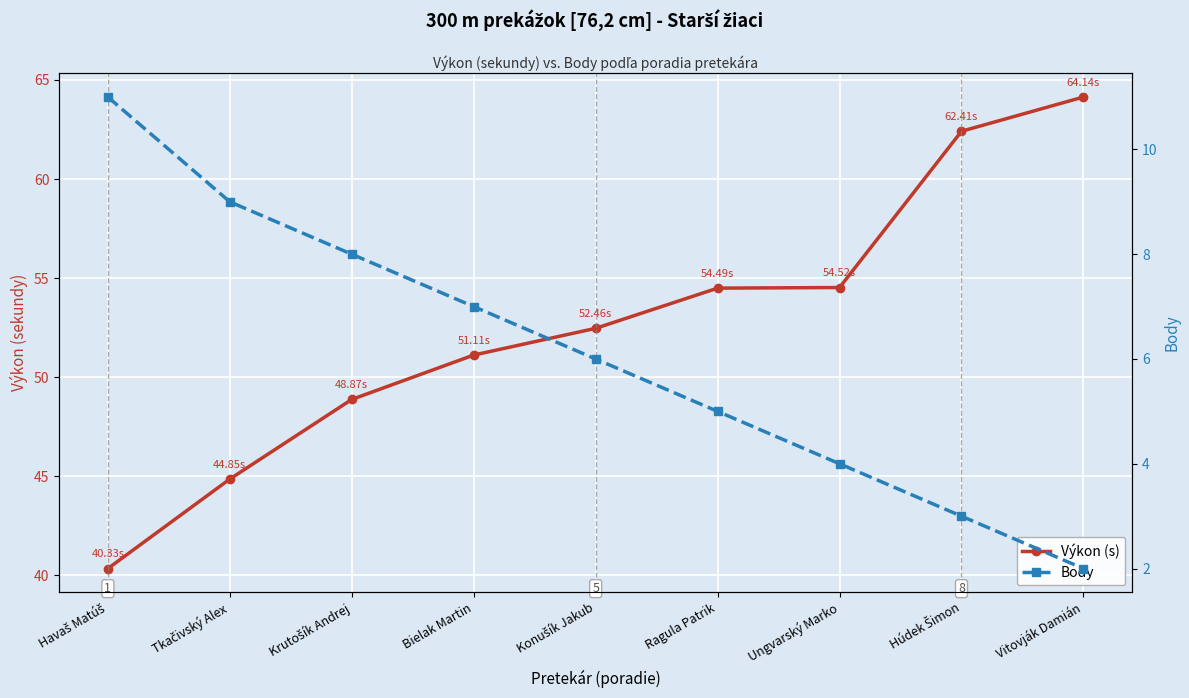

Which category has the lowest value across all series?

Vitovják Damián